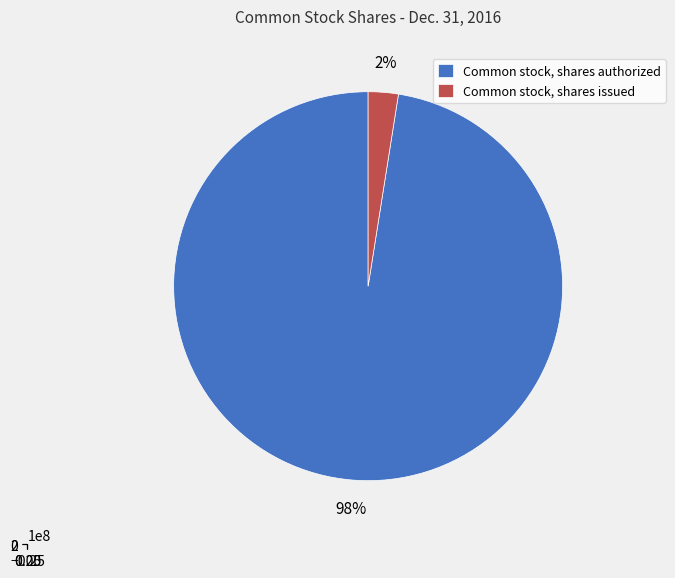

Is Common stock, shares issued the majority of the pie?

No